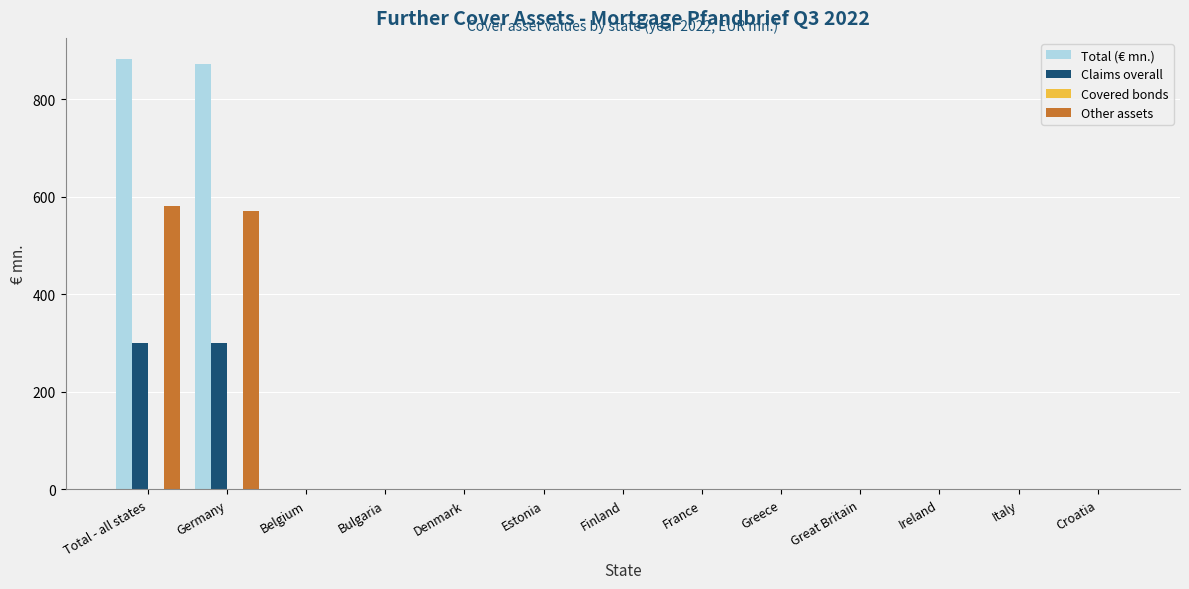

Which series has the largest total across all categories?

Total (€ mn.)